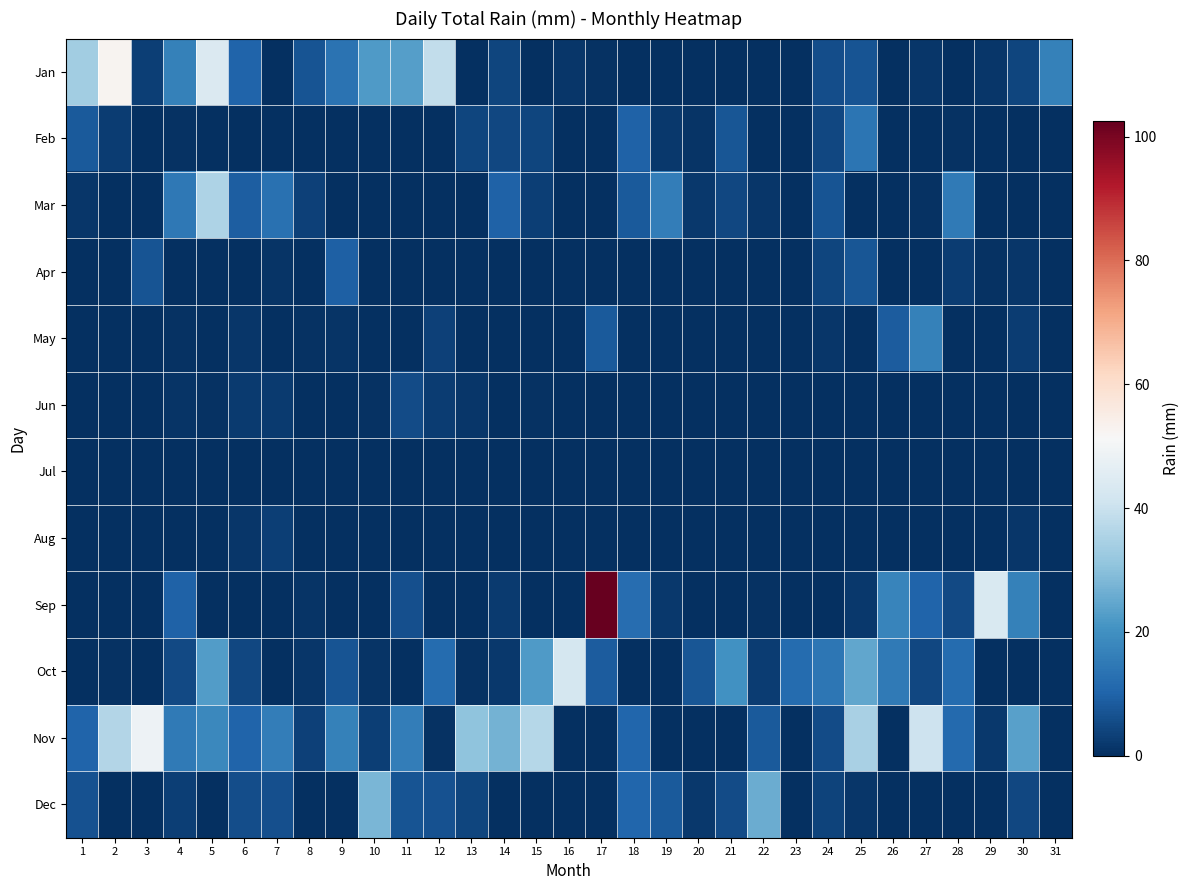

Rank the series at 11 from lowest to highest value.

Feb, Mar, Apr, May, Jul, Aug, Oct, Jun, Sep, Dec, Nov, Jan